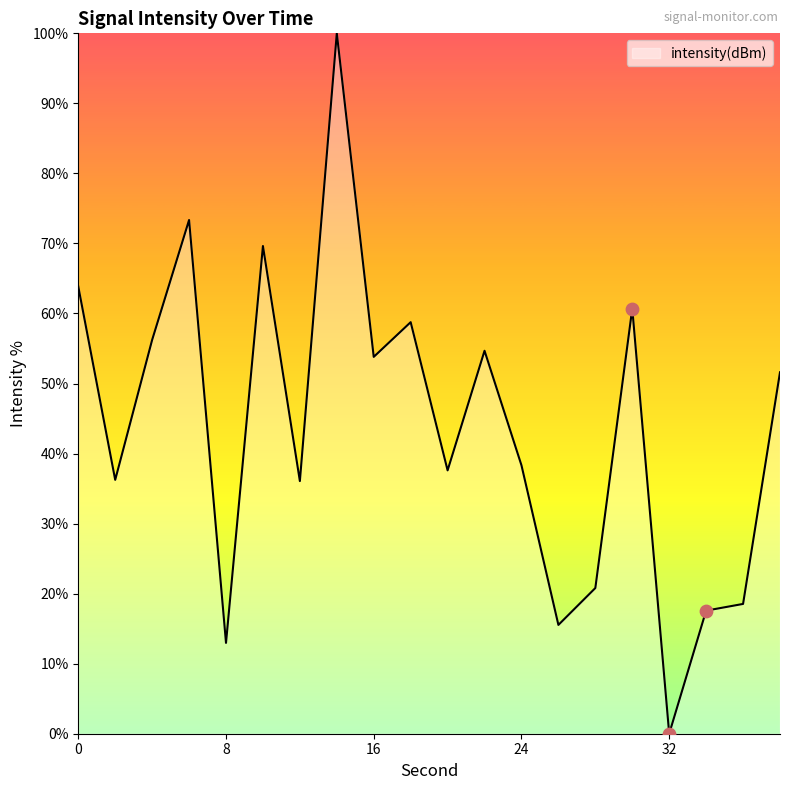

What is the greatest value displayed?

100.0